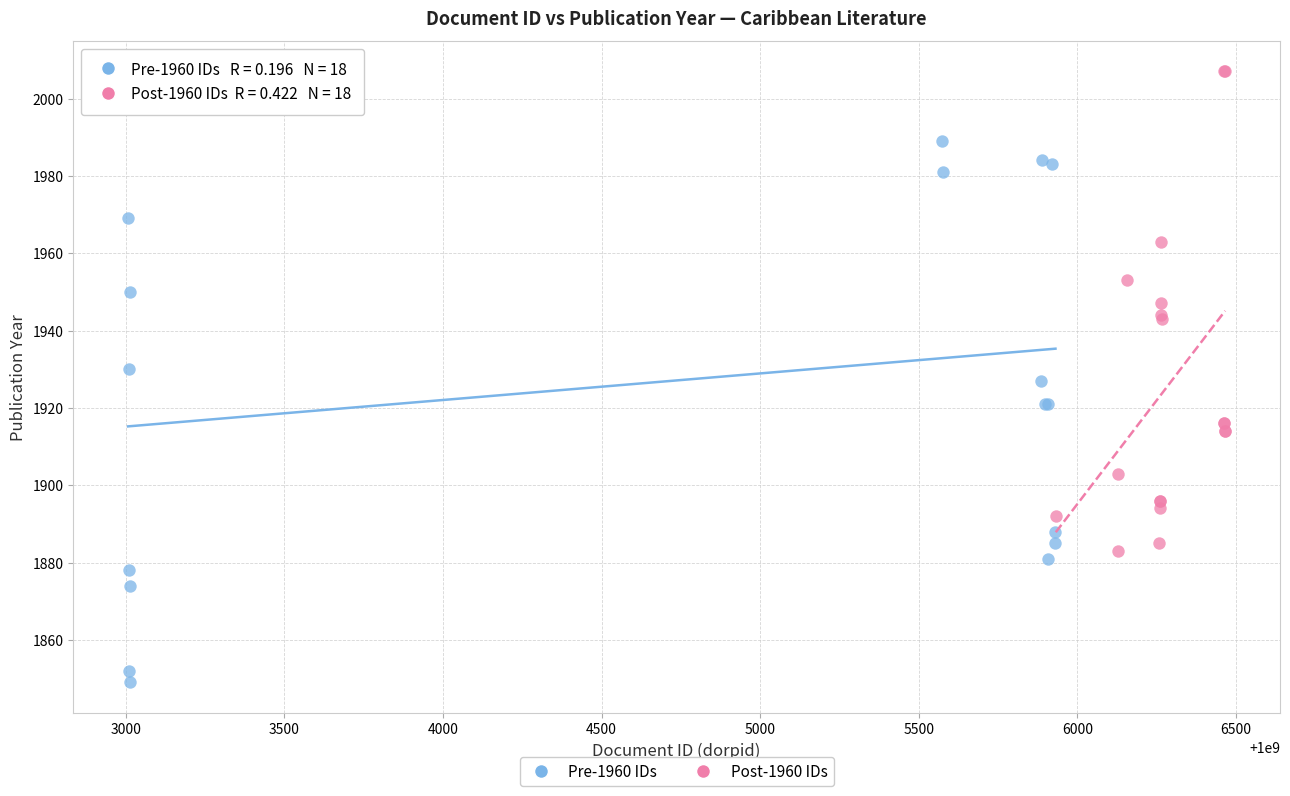

What are all the series names shown in the legend?

Pre-1960 IDs, Post-1960 IDs